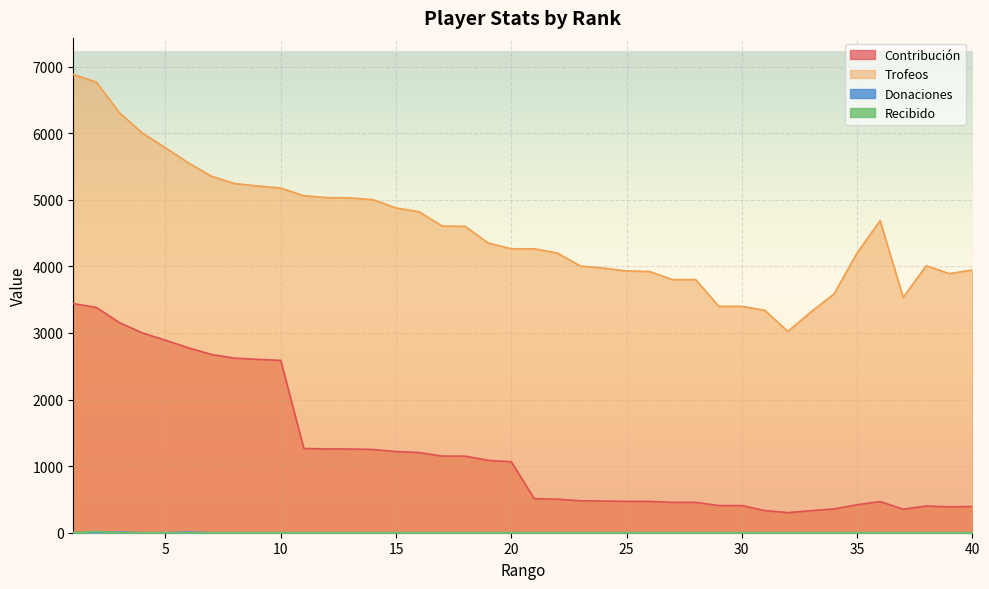

List the labels in order of Recibido value, largest first.

2, 1, 3, 4, 5, 6, 7, 8, 9, 10, 11, 12, 13, 14, 15, 16, 17, 18, 19, 20, 21, 22, 23, 24, 25, 26, 27, 28, 29, 30, 31, 32, 33, 34, 35, 36, 37, 38, 39, 40